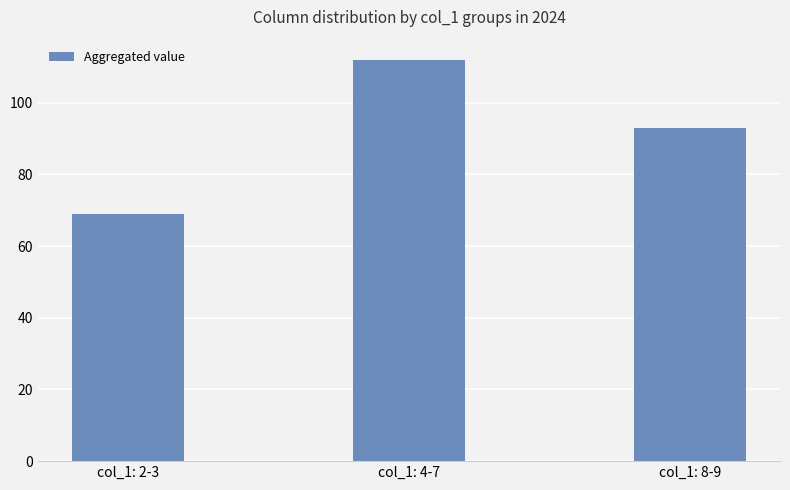

How many data points are less than 93?

1